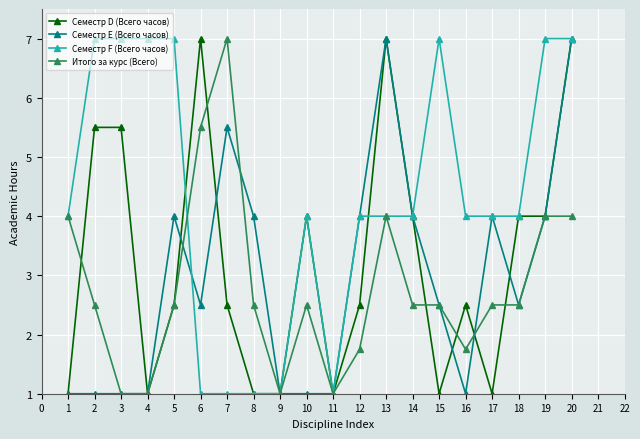

True or false: Семестр E (Всего часов) has more than 0 points higher than both neighbors.

True